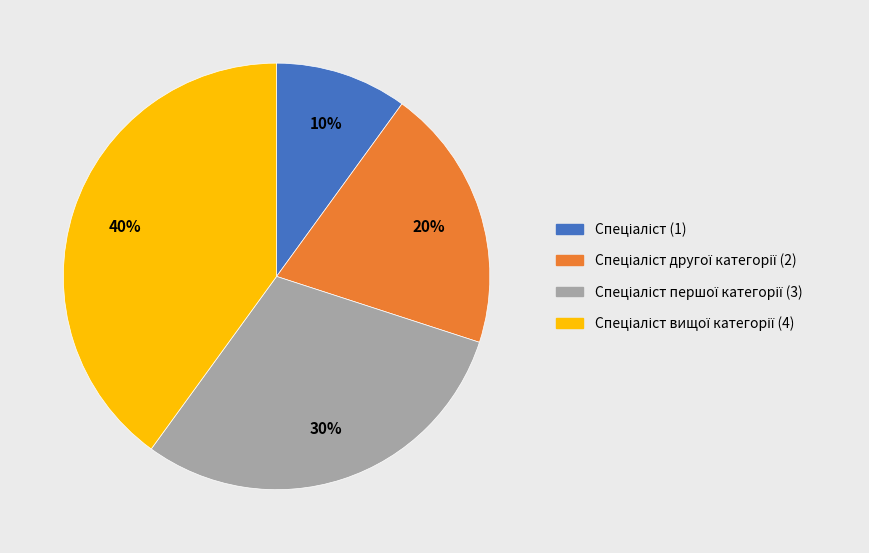

Count the number of slices in the pie.

4